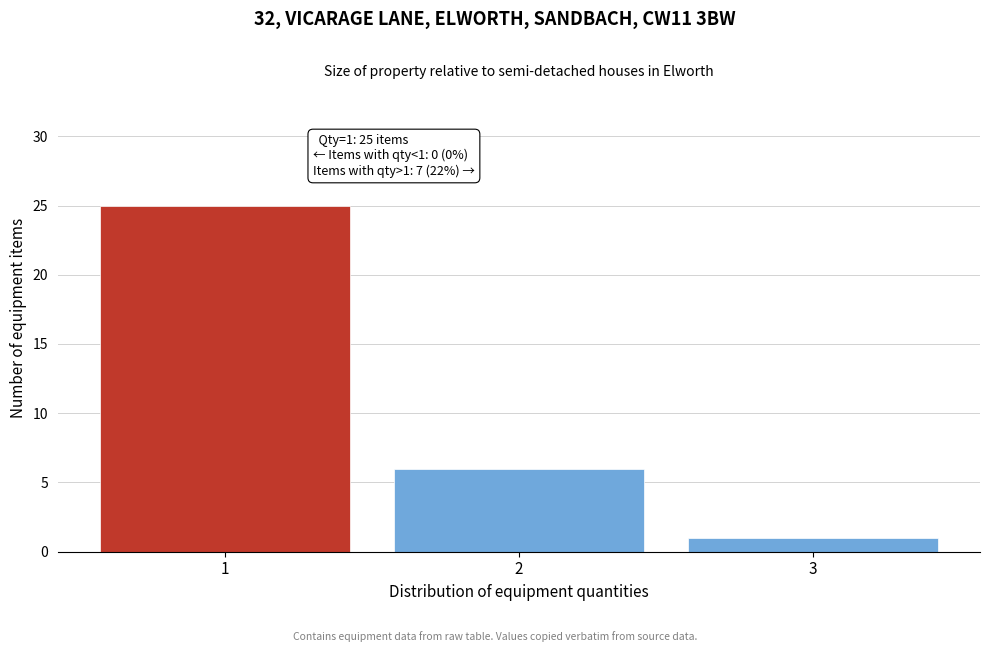

Reading left to right, transcribe all the data shown in this chart.

1=25	2=6	3=1